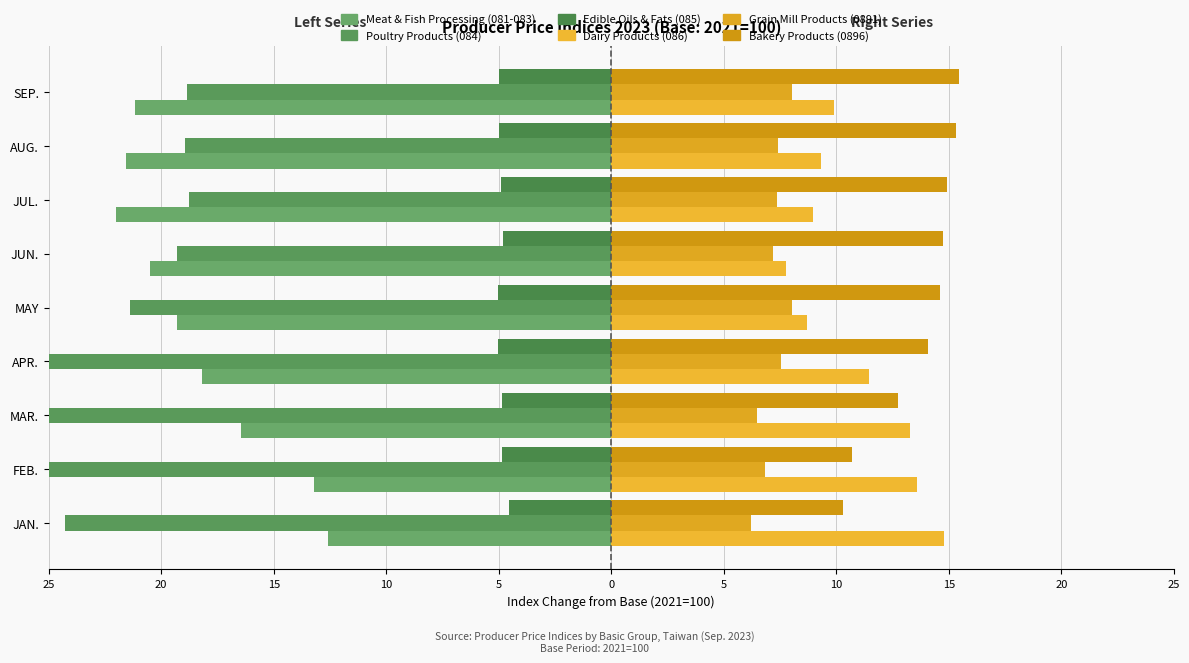

True or false: Poultry Products (084) has a value of -12.7 at JAN..

False